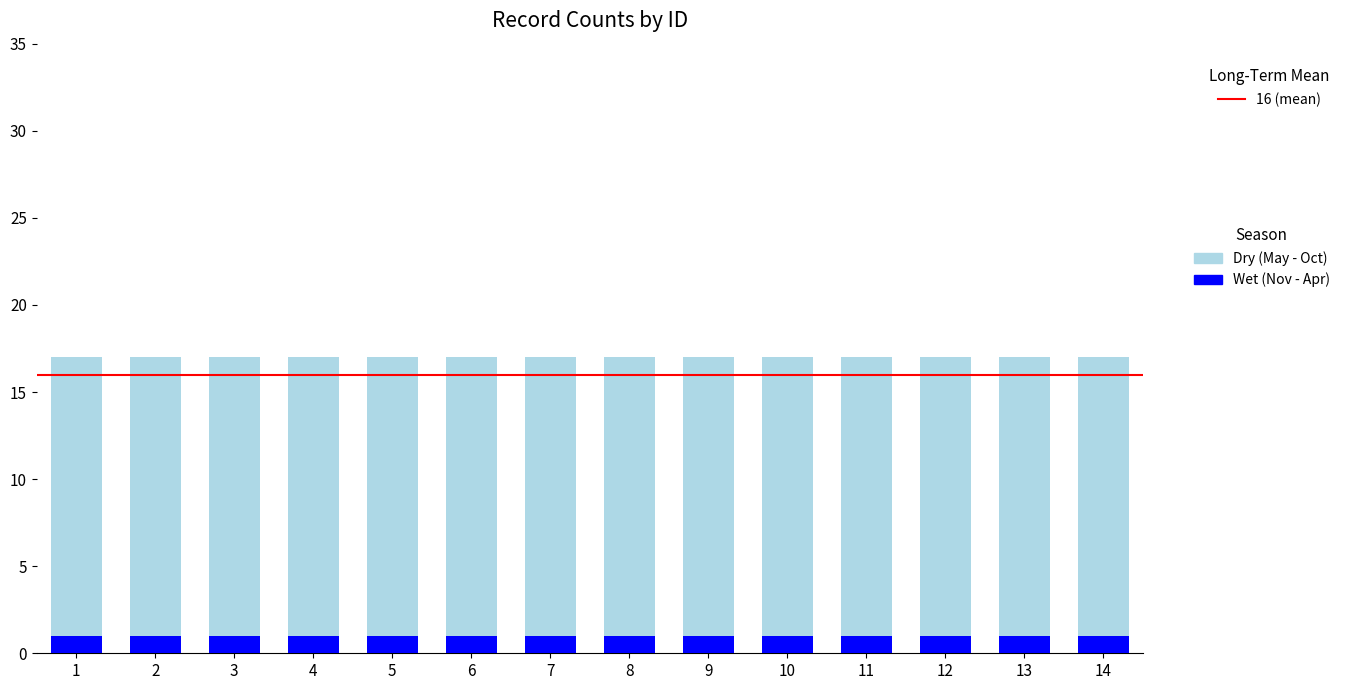

What is the total value across all series at 4?

17